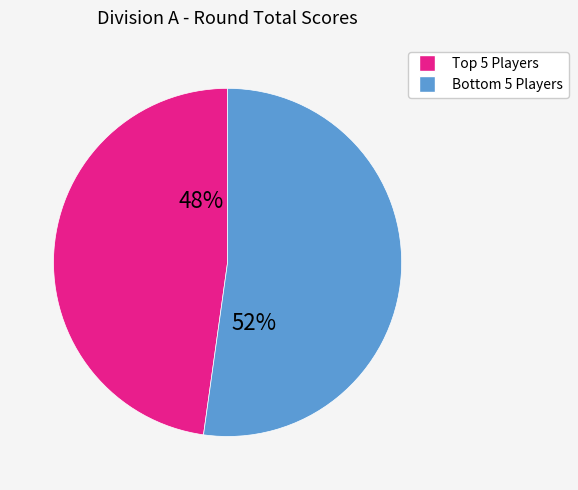

Rank the categories by value from lowest to highest.

Top 5 Players, Bottom 5 Players